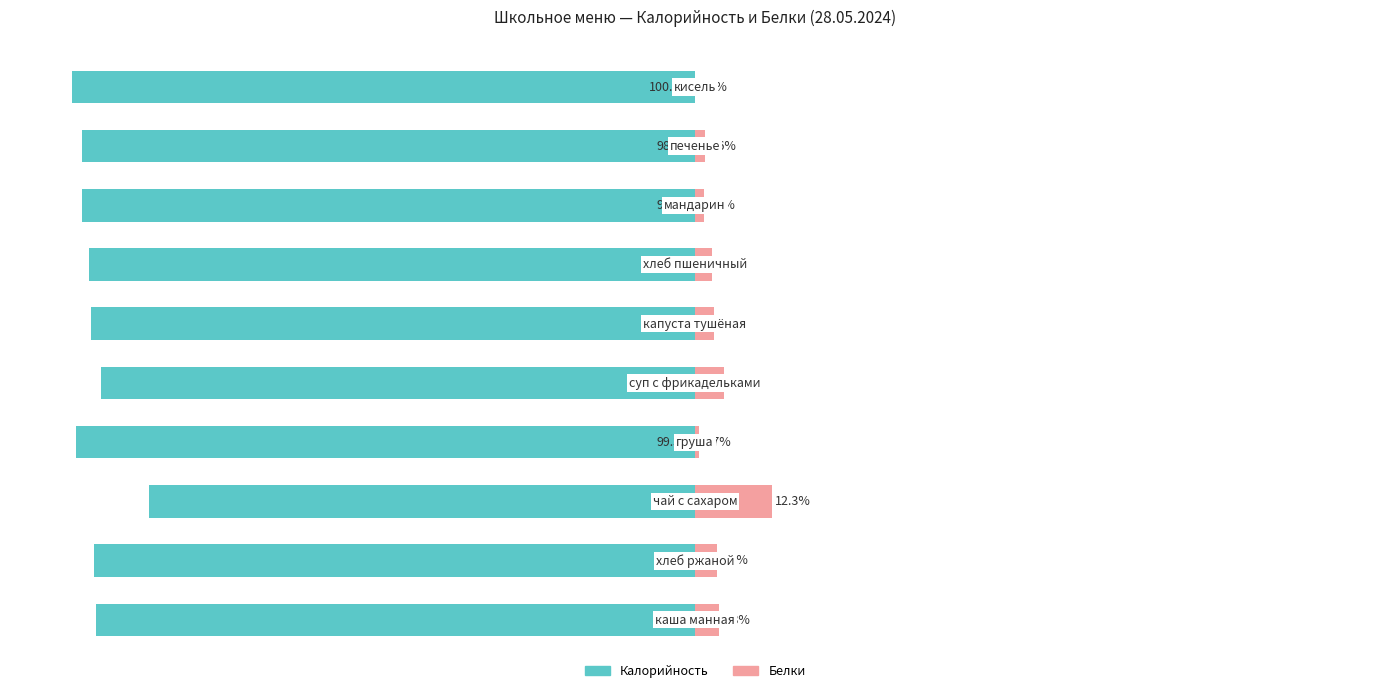

What is the sum of the Калорийность values at 0 and 5?

-193.1